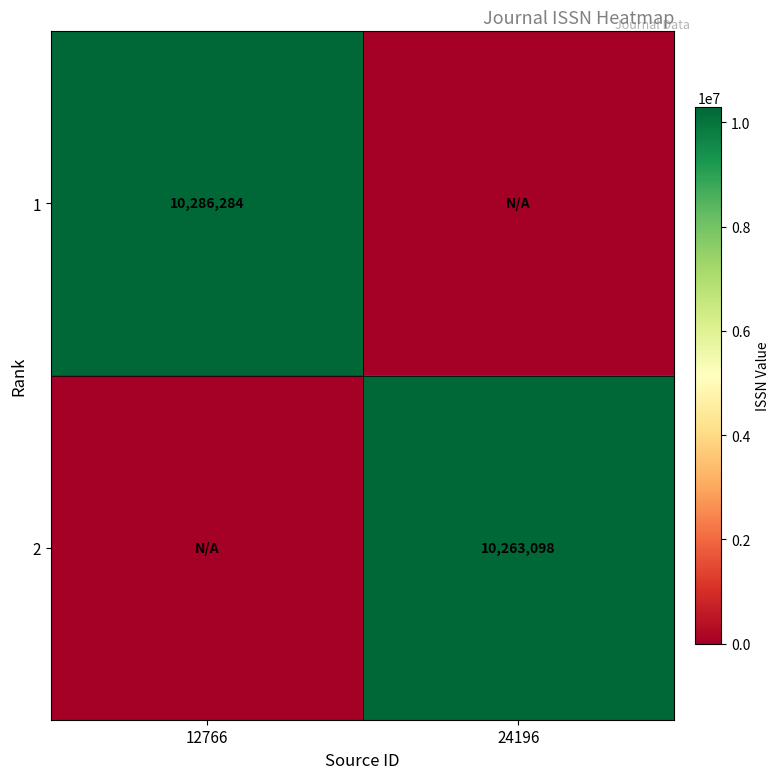

The 1 series shows 14287567 at 12766. True or false?

False